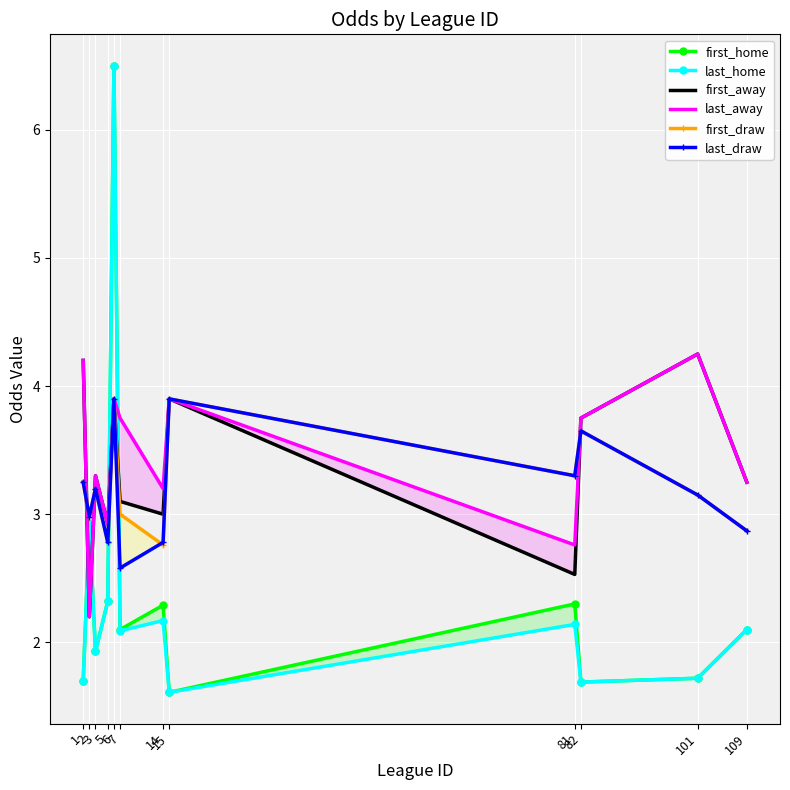

How many lines are shown in the chart?

6